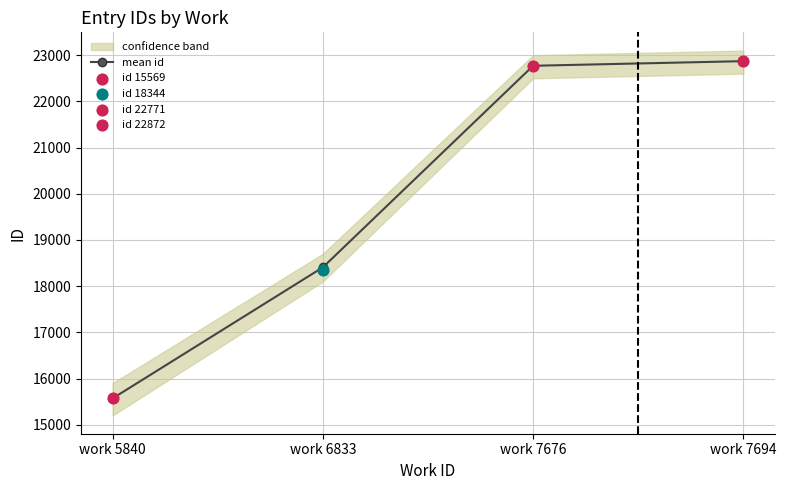

What is the ratio of the value at work 6833 to the value at work 7676?

0.8